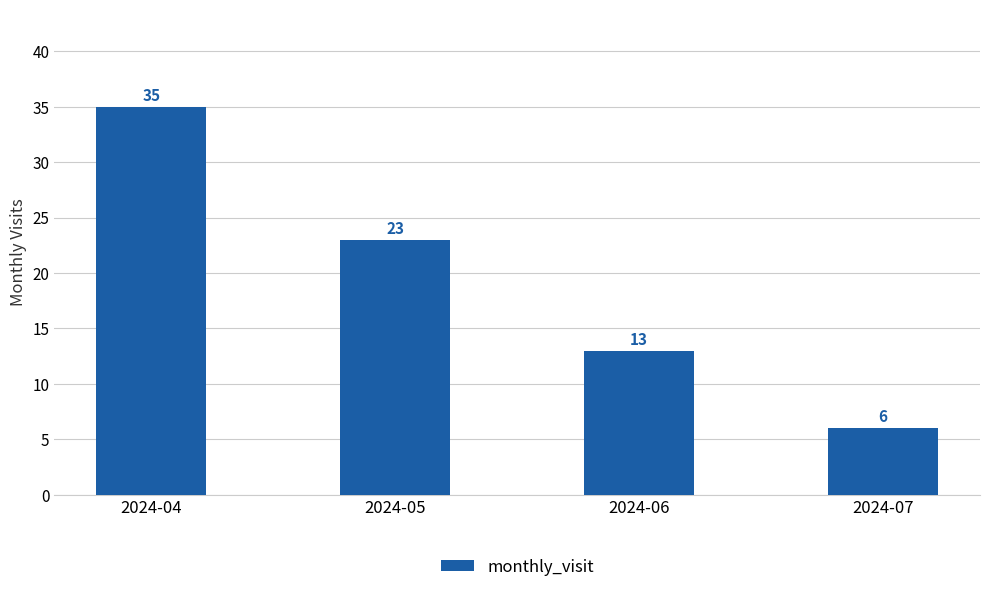

How many distinct data groups are displayed?

1